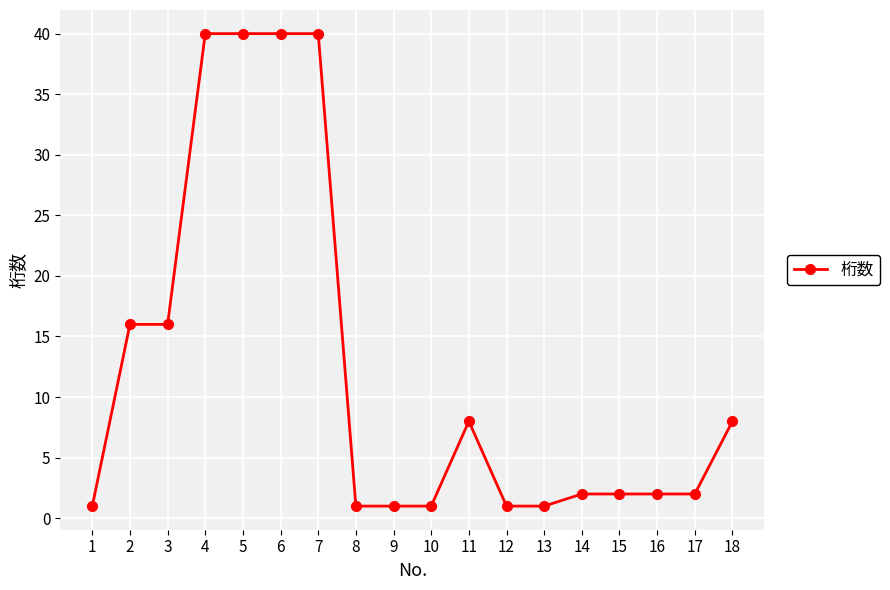

What is the value of the 4th point from the left?

40